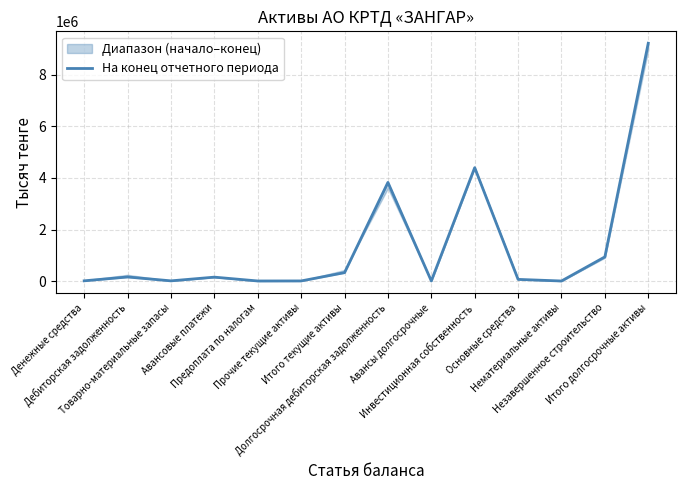

Reading left to right, what are all the values shown in this chart?

7353	156643	6114	150076	1446	3082	324714	3829208	2039	4402113	62972	448	936640	9233420